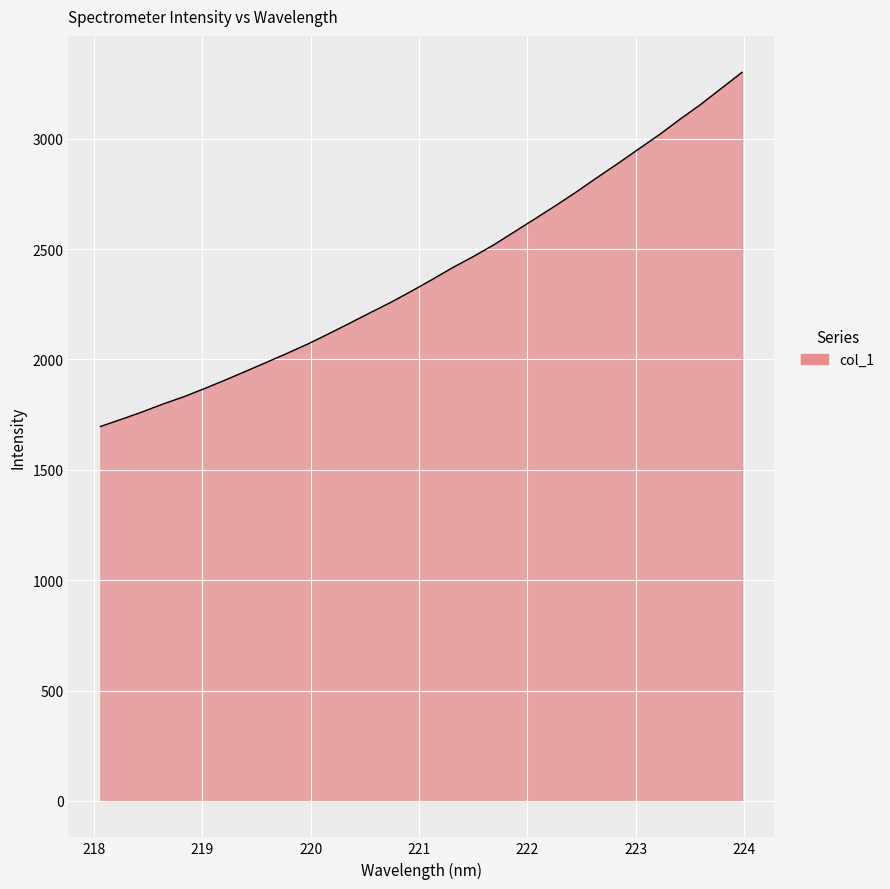

What is the smallest value displayed?

1696.6